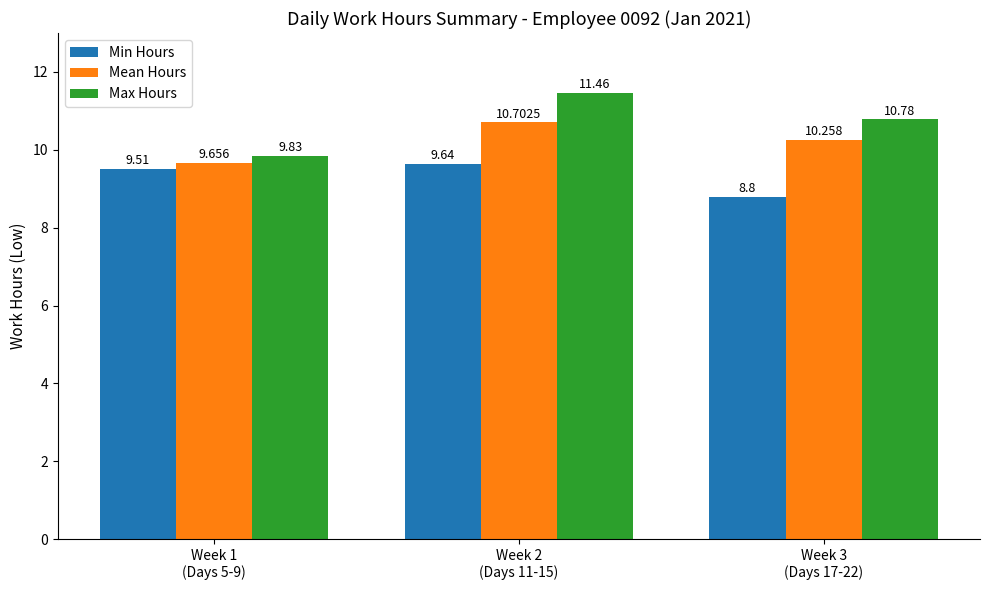

How many bars are there in total?

9